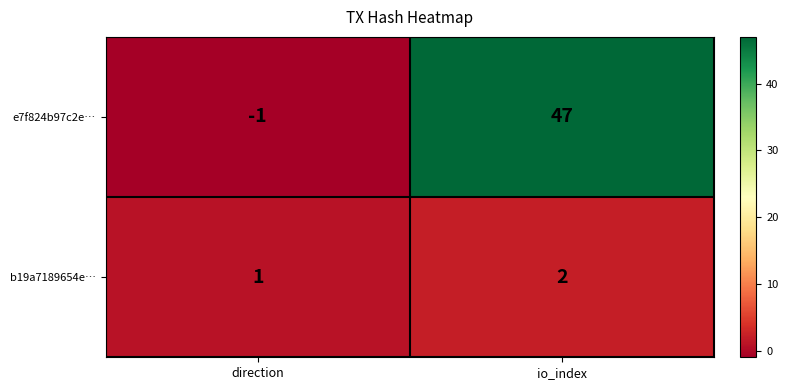

Reading left to right, extract all data points from this chart.

e7f824b97c2e…: direction=-1	io_index=47
b19a7189654e…: direction=1	io_index=2